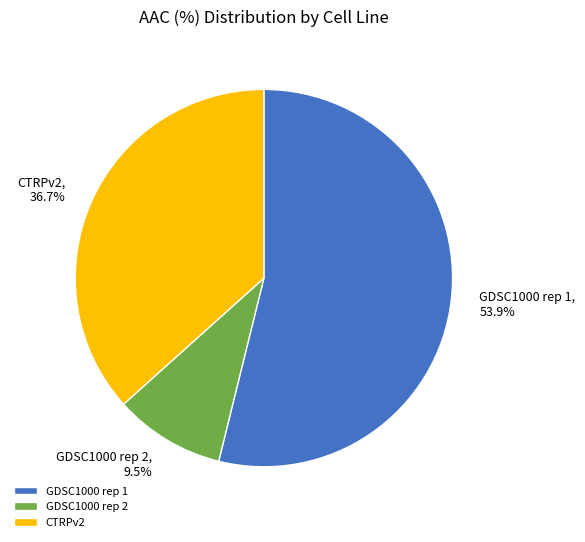

Rank the categories by value from highest to lowest.

GDSC1000 rep 1, CTRPv2, GDSC1000 rep 2